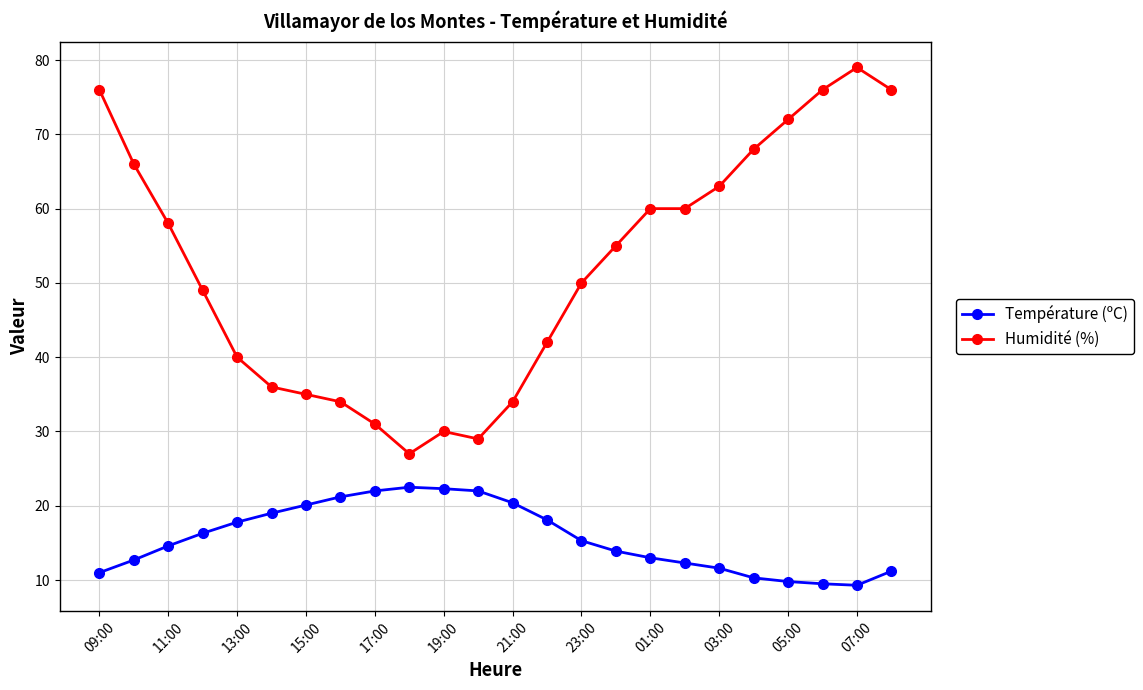

What is the sum of all Température (ºC) values?

376.2